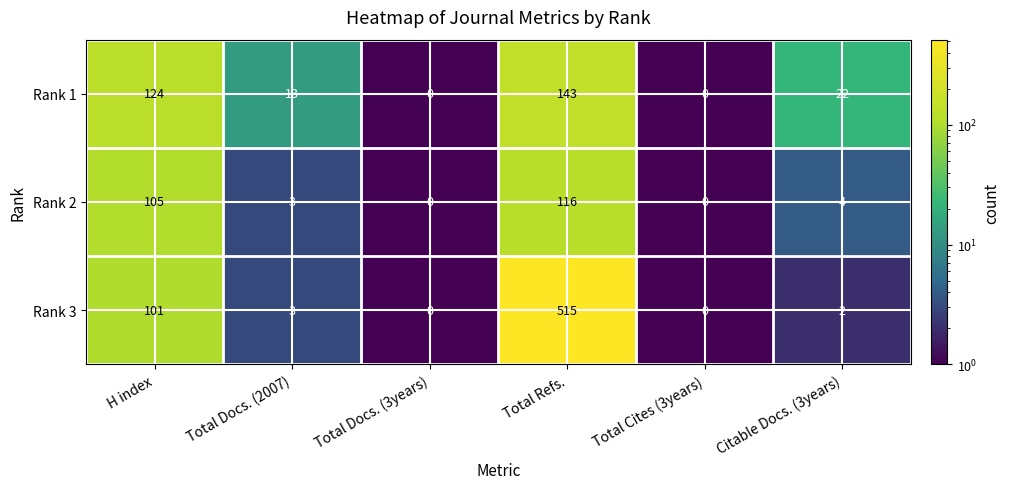

What is the spread (max minus min) of values at Total Refs.?

399